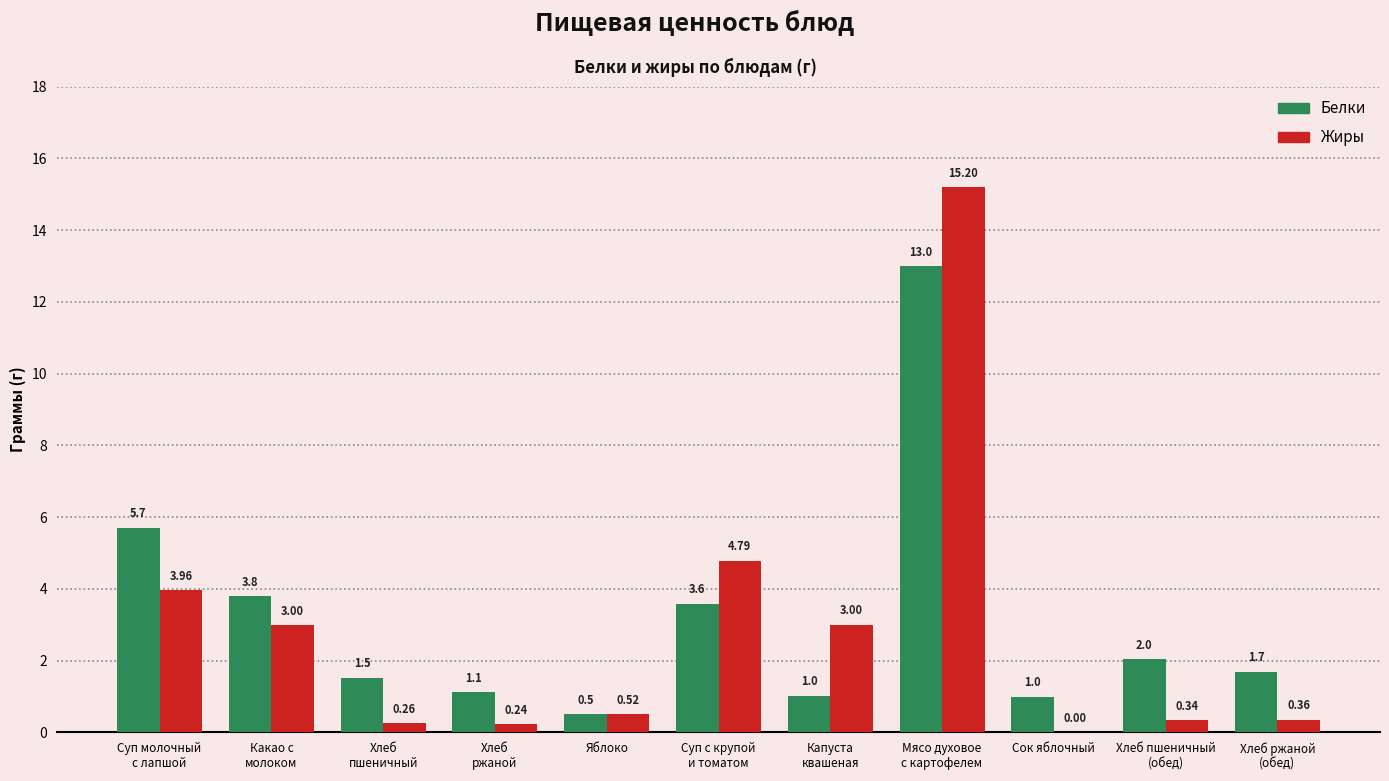

What is the sum of the Жиры values at Сок яблочный and Яблоко?

0.5